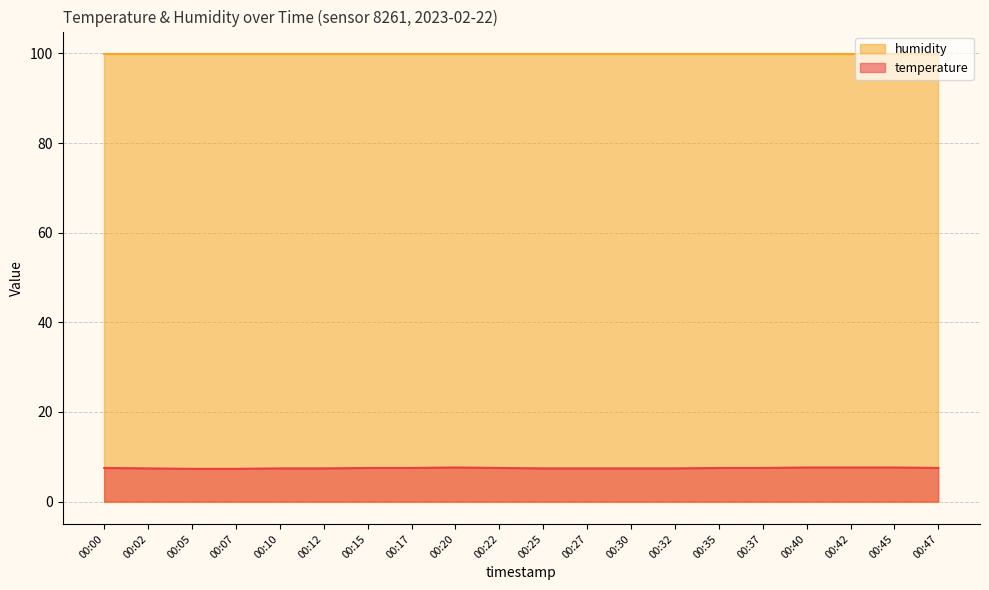

What is the sum of the values at 00:42 and 00:15?

15.1